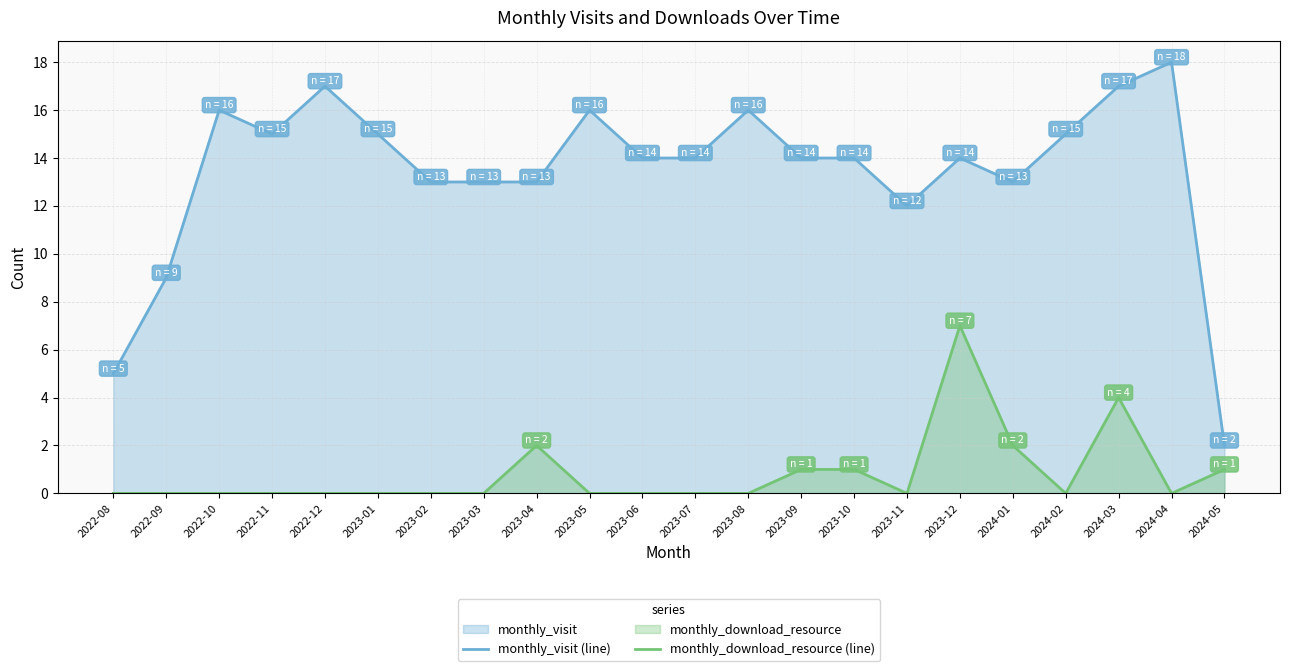

What position from the right is 2024-02?

4